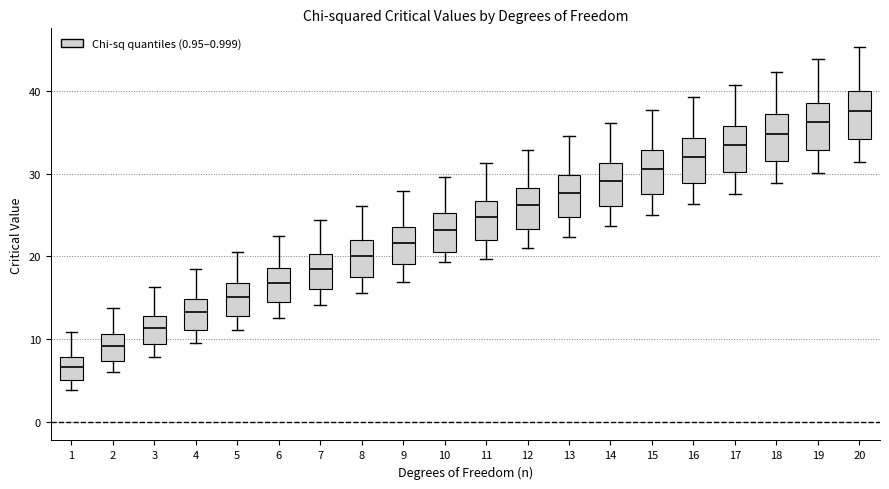

Reading left to right, transcribe this box plot: for each box, give where its median line is, the range the box spans, and where its two whiskers end, as read against the y-axis. The values are not printed on the chart, so give them approximately, as read against the axis.

1: median 7, box 5 to 8, whiskers 4 to 11
2: median 9, box 7 to 11, whiskers 6 to 14
3: median 11, box 9 to 13, whiskers 8 to 16
4: median 13, box 11 to 15, whiskers 9 to 18
5: median 15, box 13 to 17, whiskers 11 to 21
6: median 17, box 14 to 19, whiskers 13 to 22
7: median 18, box 16 to 20, whiskers 14 to 24
8: median 20, box 18 to 22, whiskers 16 to 26
9: median 22, box 19 to 24, whiskers 17 to 28
10: median 23, box 20 to 25, whiskers 19 to 30
11: median 25, box 22 to 27, whiskers 20 to 31
12: median 26, box 23 to 28, whiskers 21 to 33
13: median 28, box 25 to 30, whiskers 22 to 35
14: median 29, box 26 to 31, whiskers 24 to 36
15: median 31, box 27 to 33, whiskers 25 to 38
16: median 32, box 29 to 34, whiskers 26 to 39
17: median 33, box 30 to 36, whiskers 28 to 41
18: median 35, box 32 to 37, whiskers 29 to 42
19: median 36, box 33 to 39, whiskers 30 to 44
20: median 38, box 34 to 40, whiskers 31 to 45